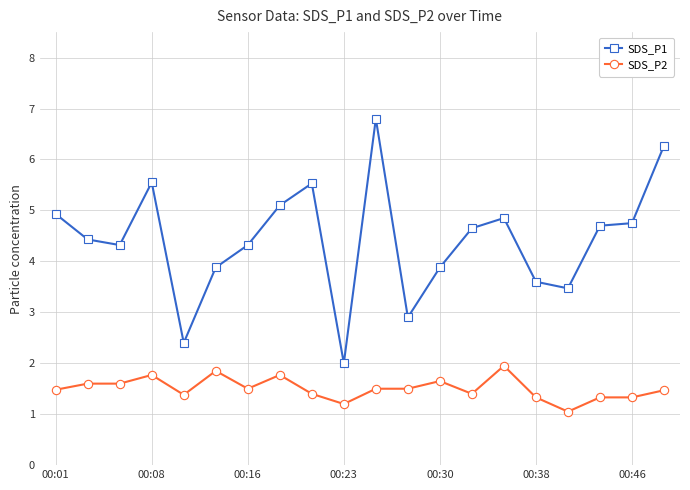

True or false: SDS_P1 has more than 0 interior local peaks.

True